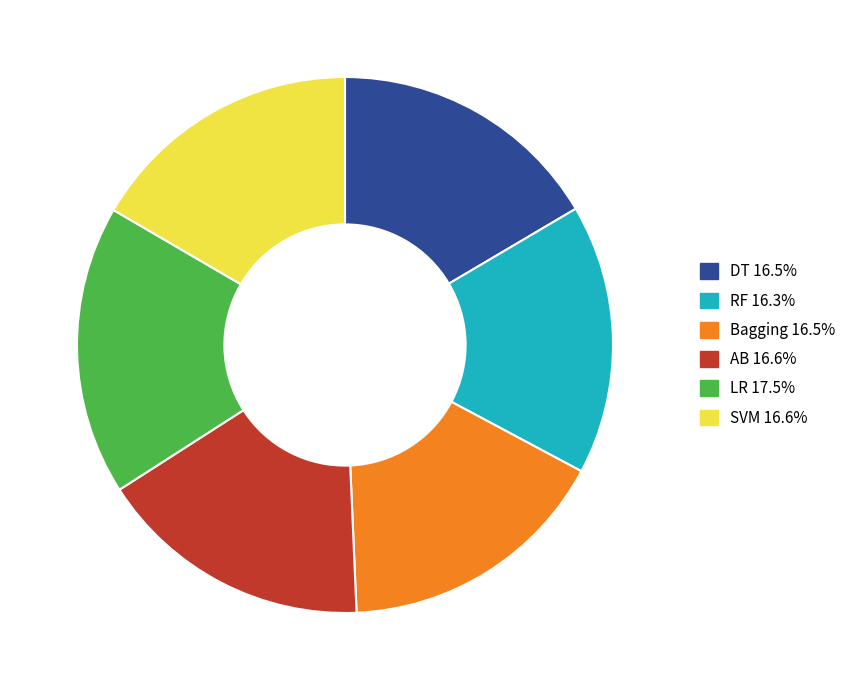

Count the number of slices in the pie.

6